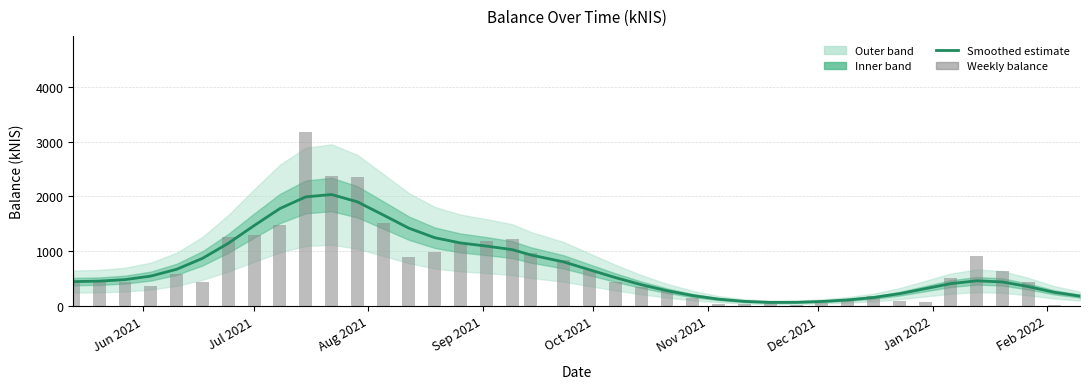

Which series has the largest total across all categories?

balance_kNIS (smoothed)